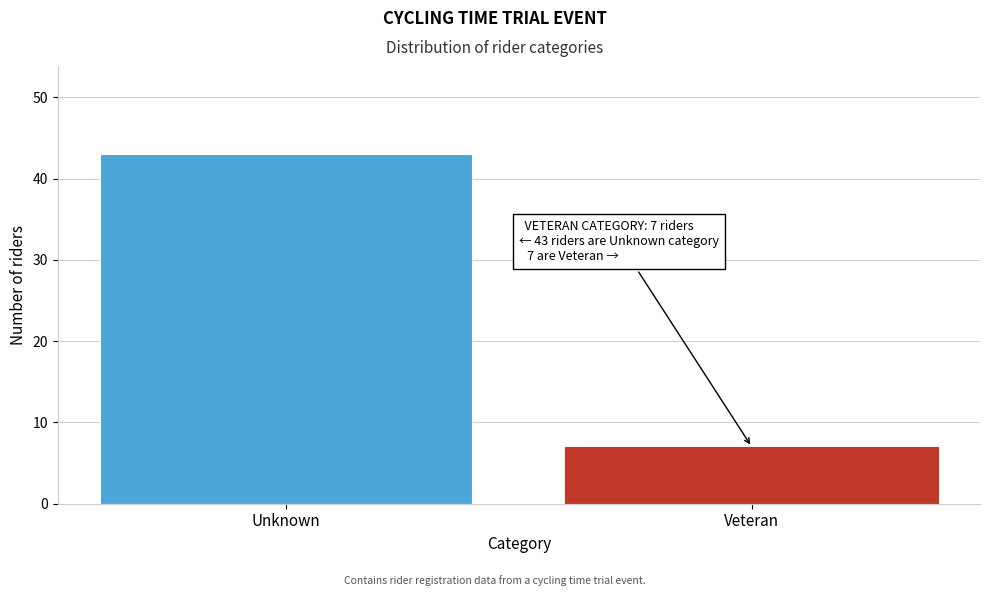

Reading right to left, extract all data points from this chart.

Veteran=7	Unknown=43